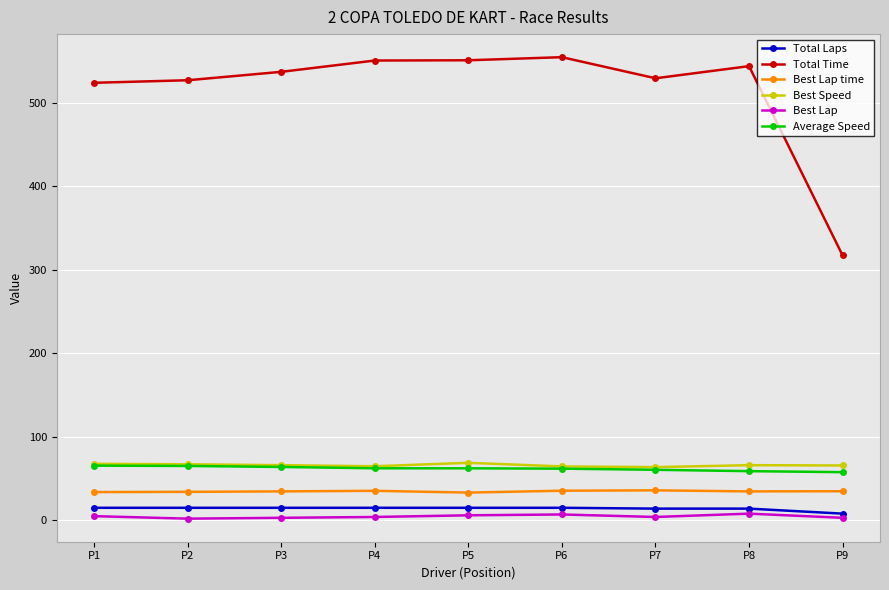

What are all the series names shown in the legend?

Total Laps, Total Time, Best Lap time, Best Speed, Best Lap, Average Speed